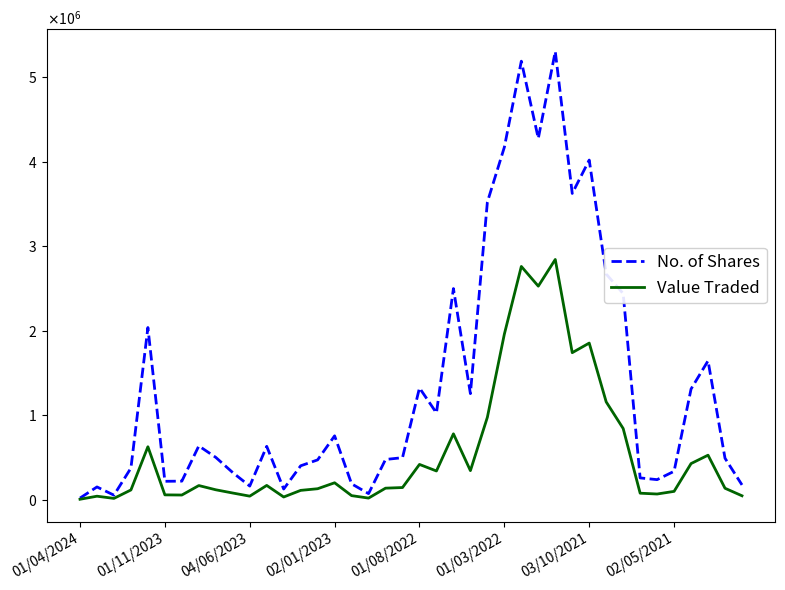

Which series has the largest range (max minus min)?

No. of Shares